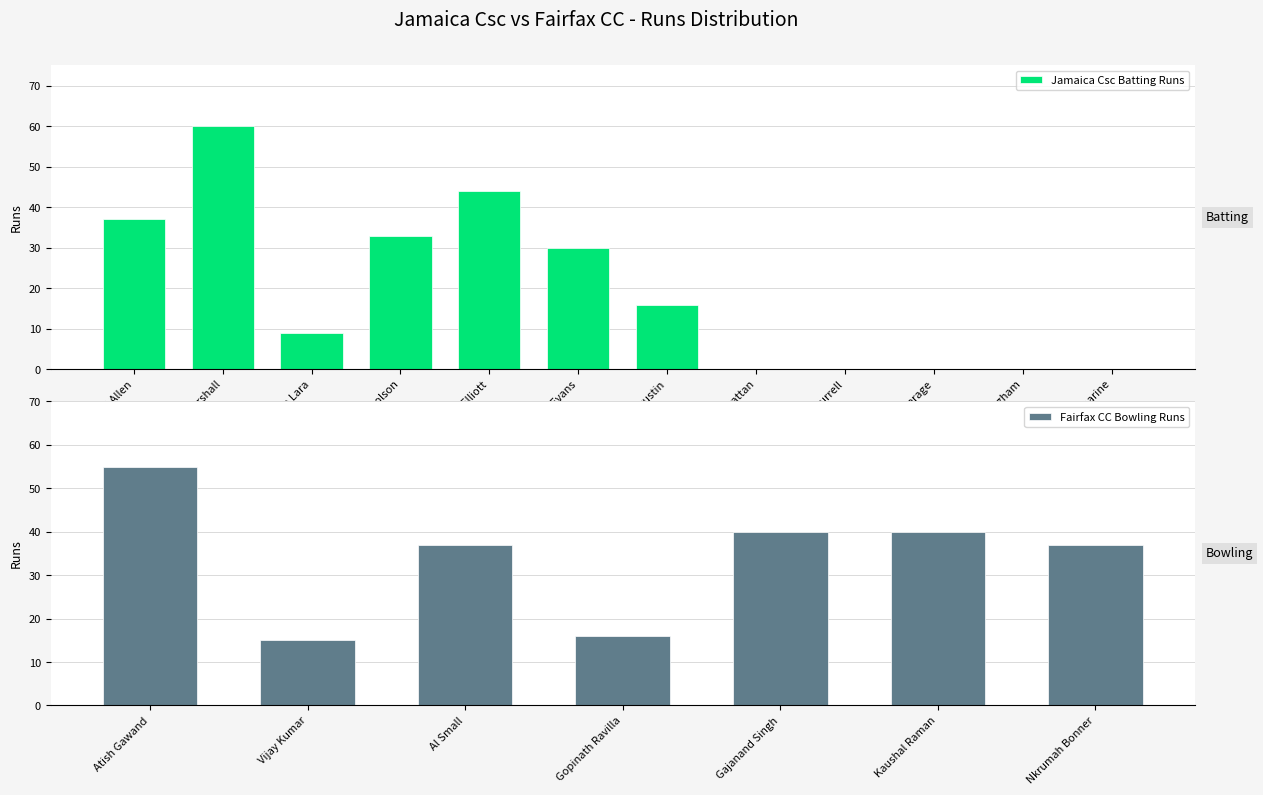

Where is the data nearest to the value 30?

Dennis Evans